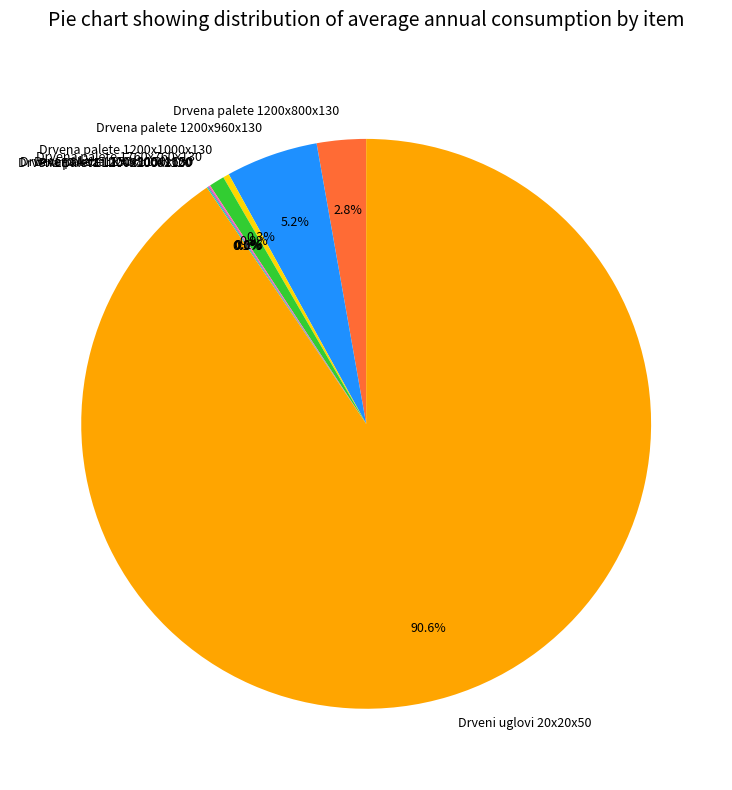

Does any single category account for the majority?

Yes